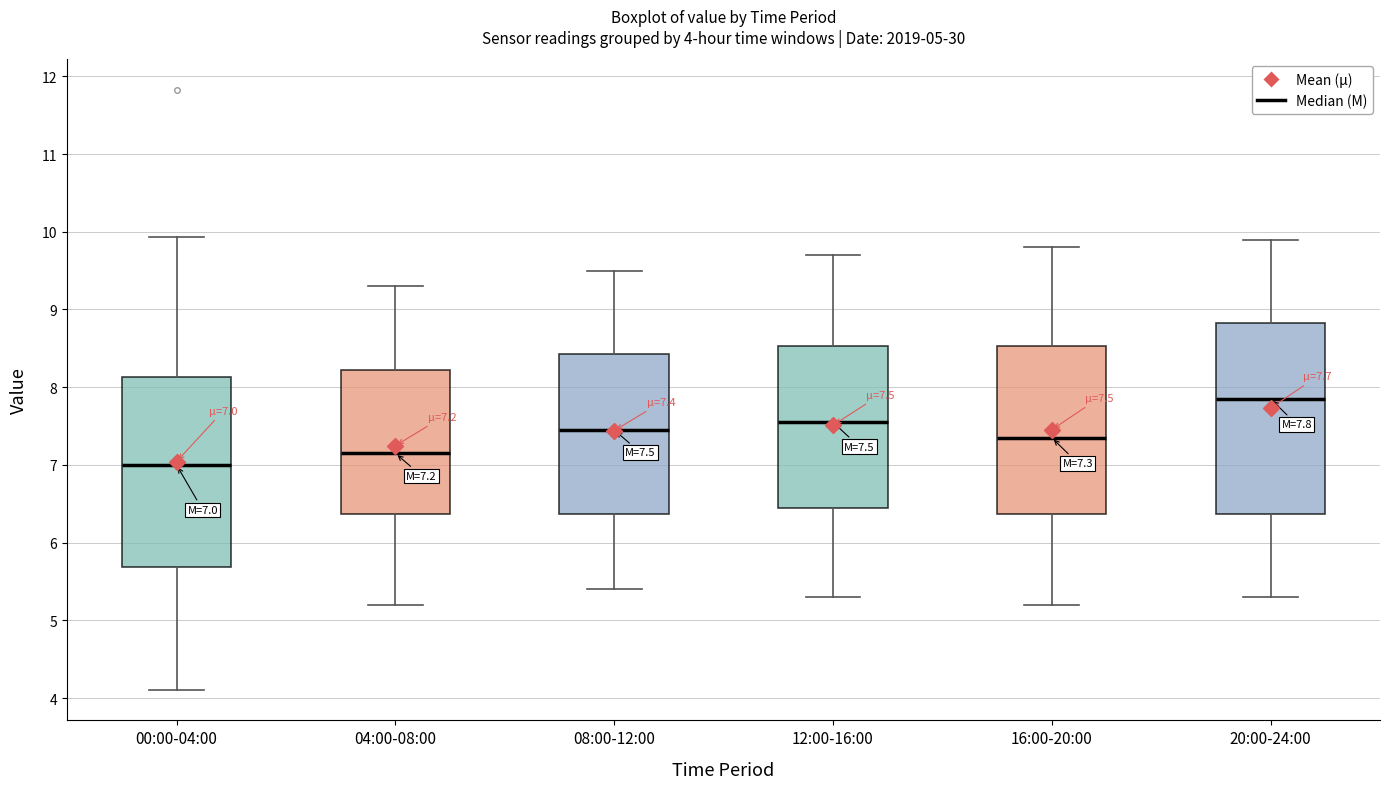

Which box has the lowest median line?

00:00-04:00